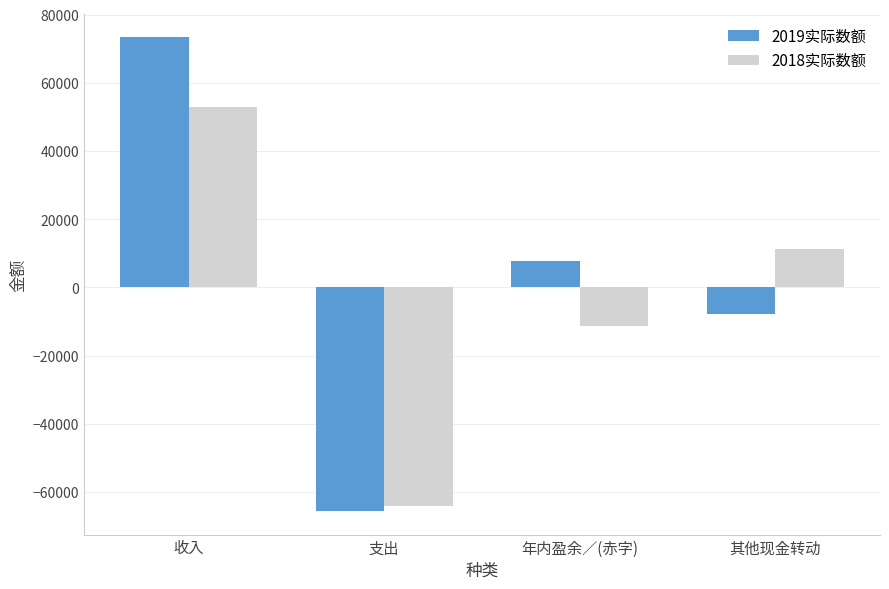

Which series changed the most between 收入 and 其他现金转动?

2019实际数额